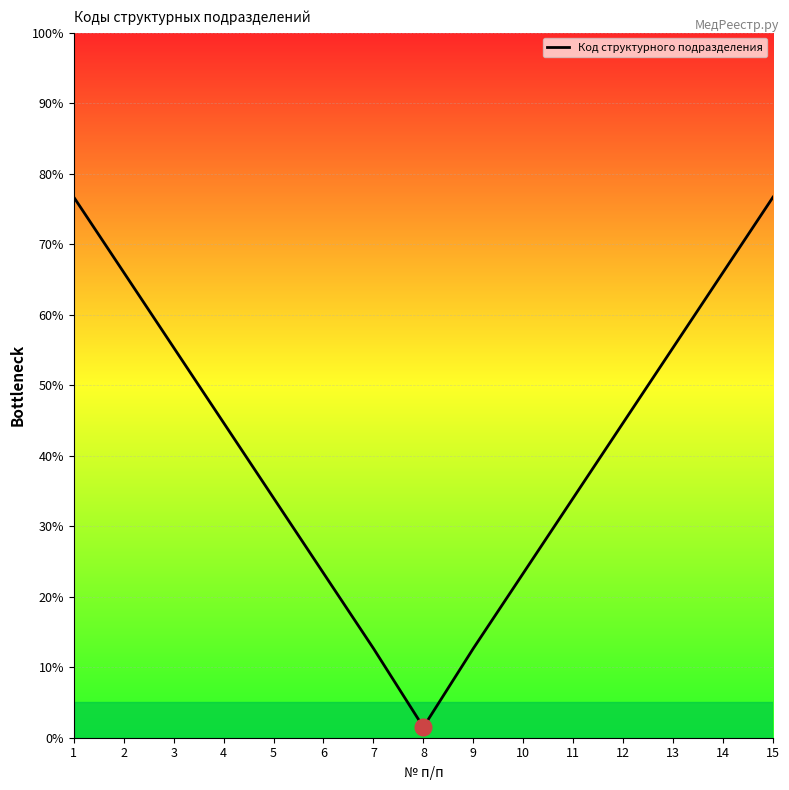

Reading right to left, what are all the values shown in this chart?

76.7	66.0	55.3	44.7	34.0	23.3	12.7	1.5	12.7	23.3	34.0	44.7	55.3	66.0	76.7